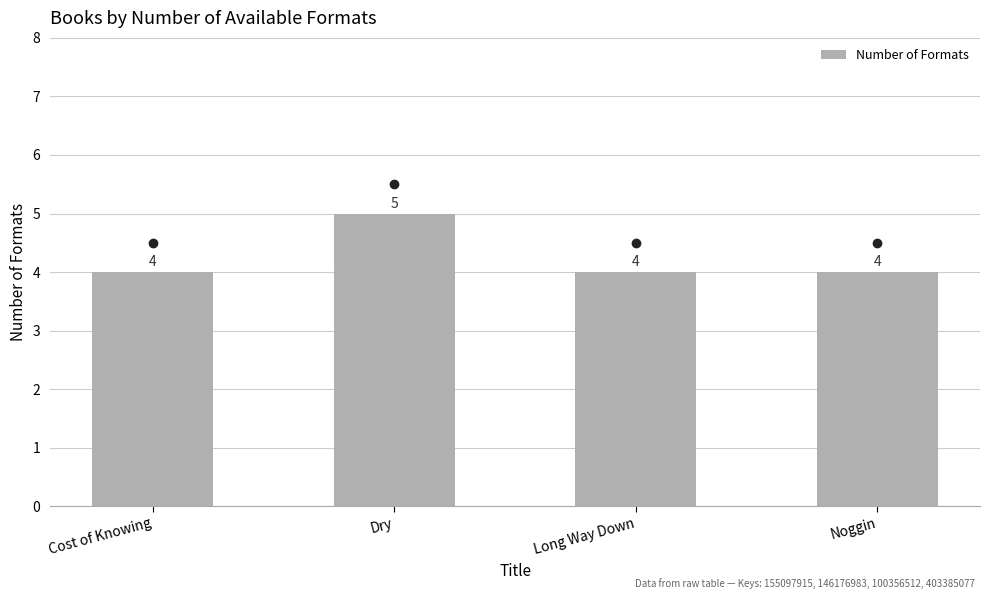

What is the greatest value displayed?

5